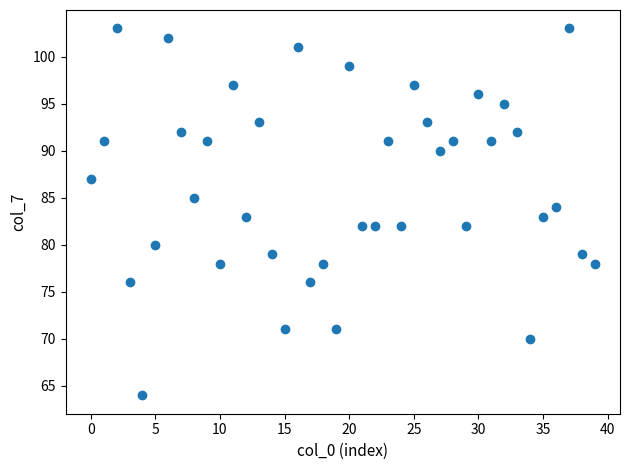

What is the range of Y values (max minus min)?

39